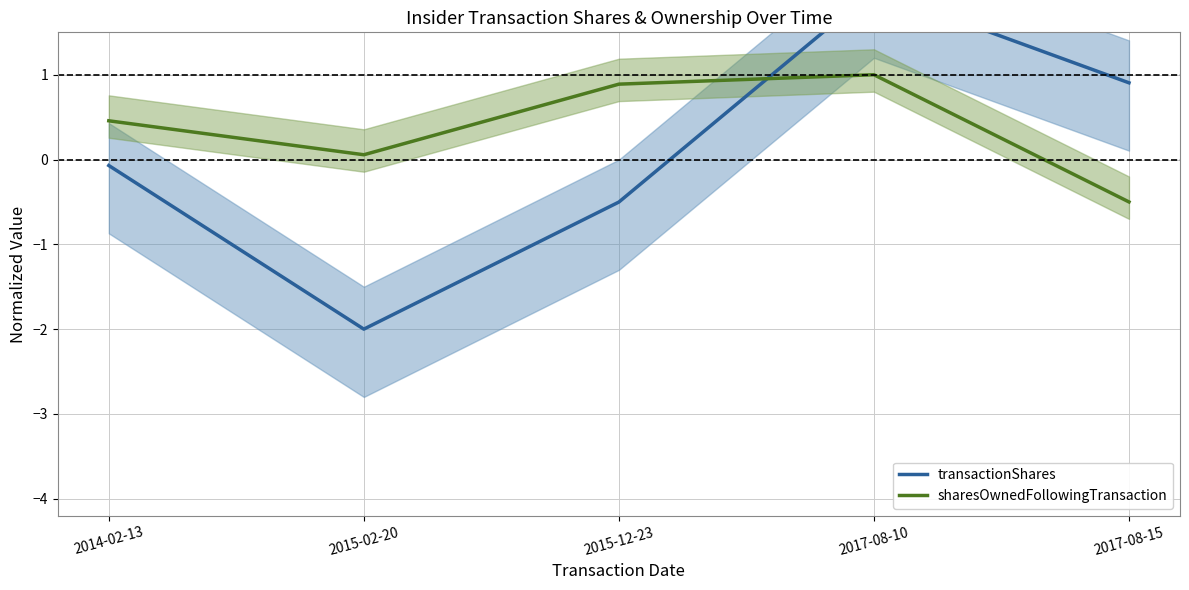

What is the sum of all transactionShares values?

0.3